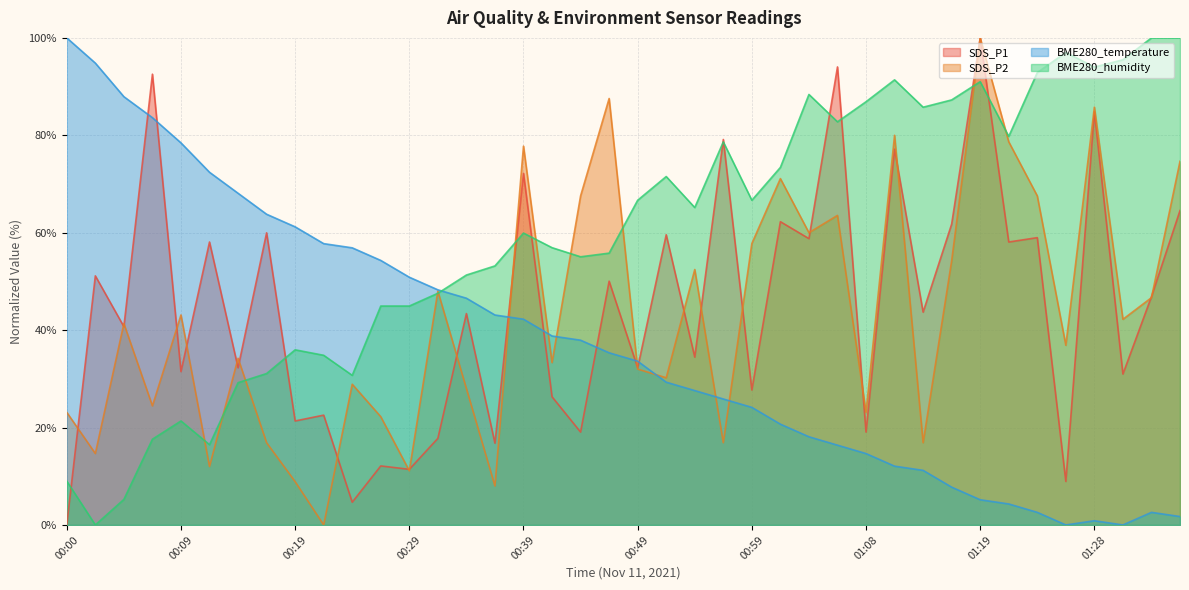

What is the average value of the BME280_humidity series?

59.9